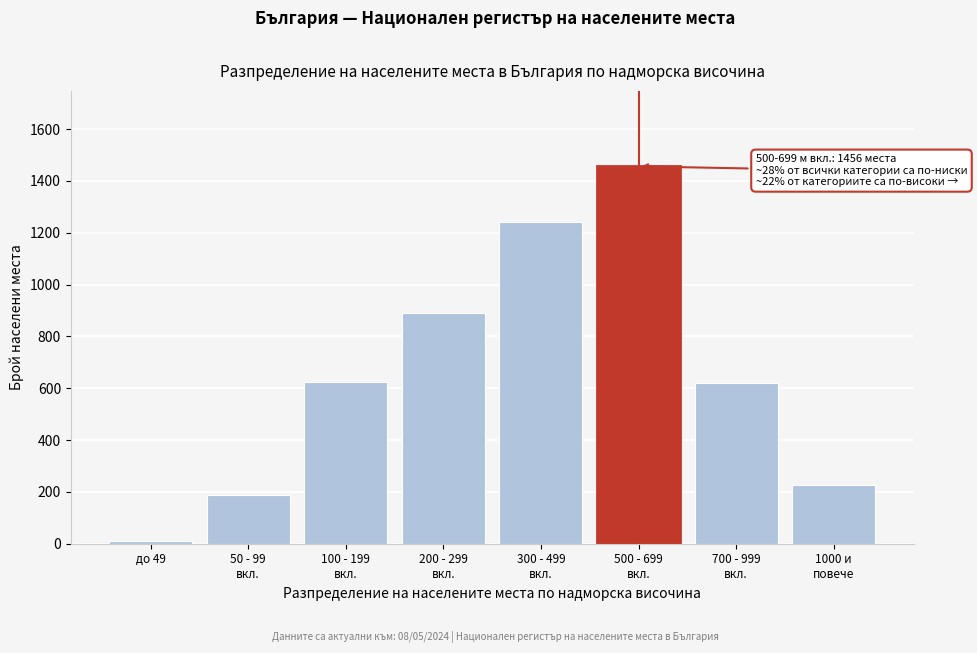

What is the average value?

657